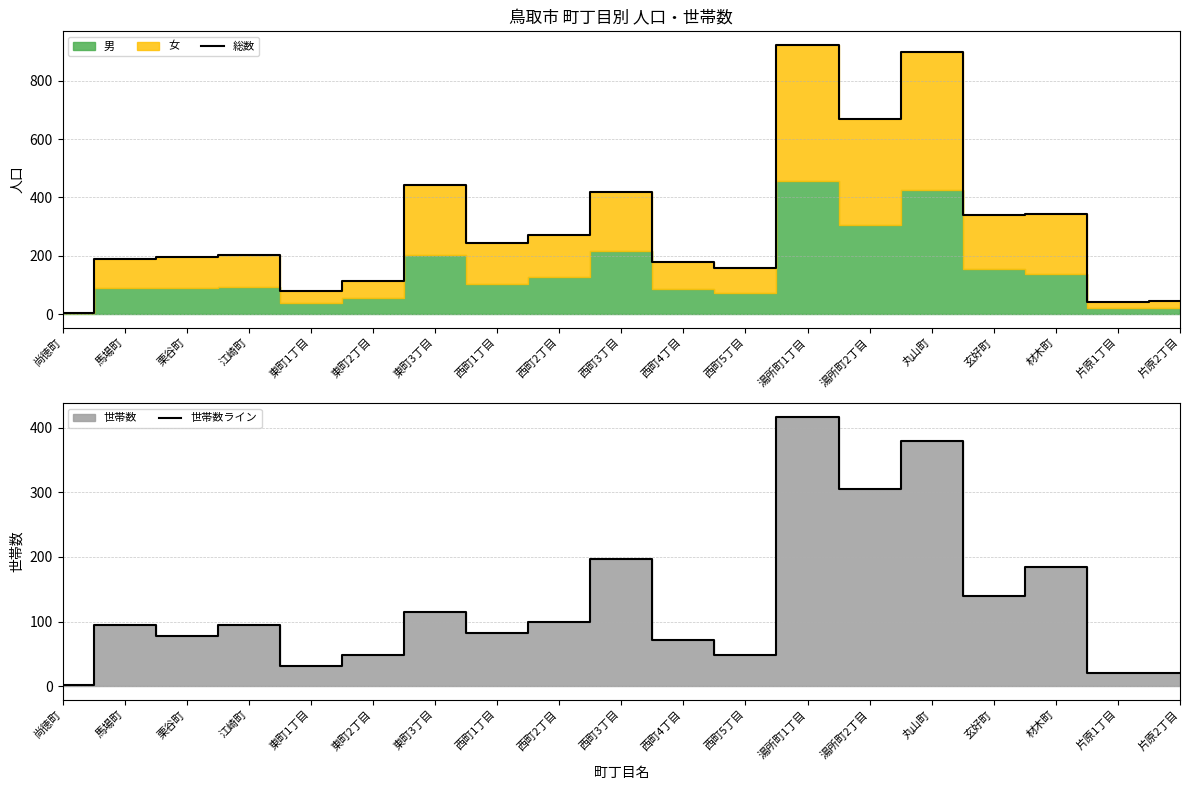

Is it true that 総数 equals 342 at 材木町?

True